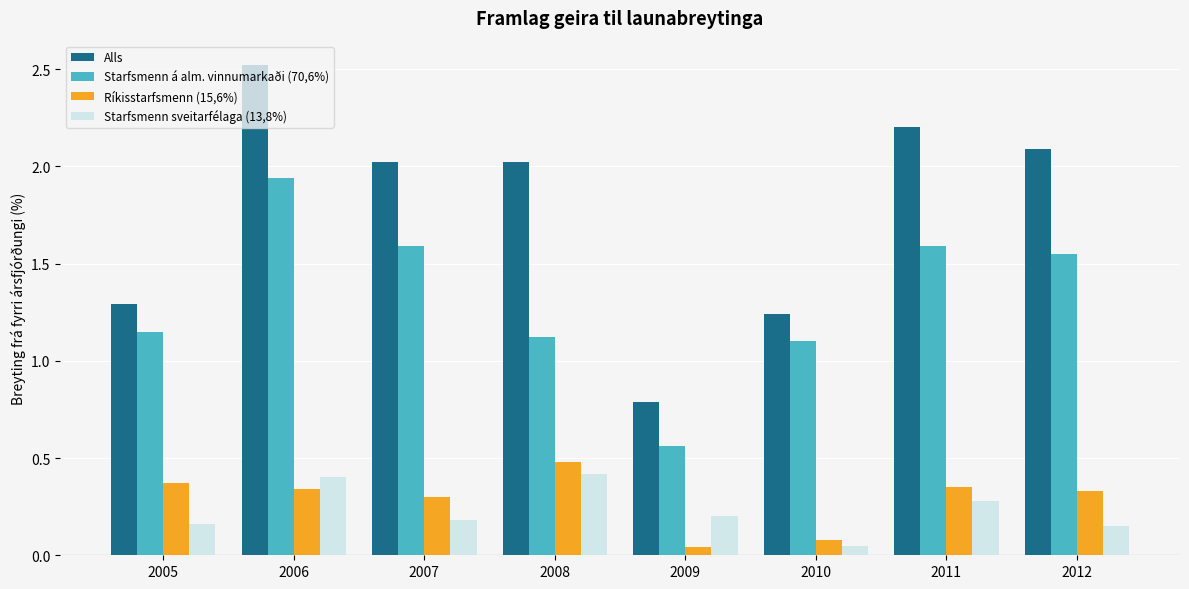

The value of Alls at 2010 is 1.8. True or false?

False